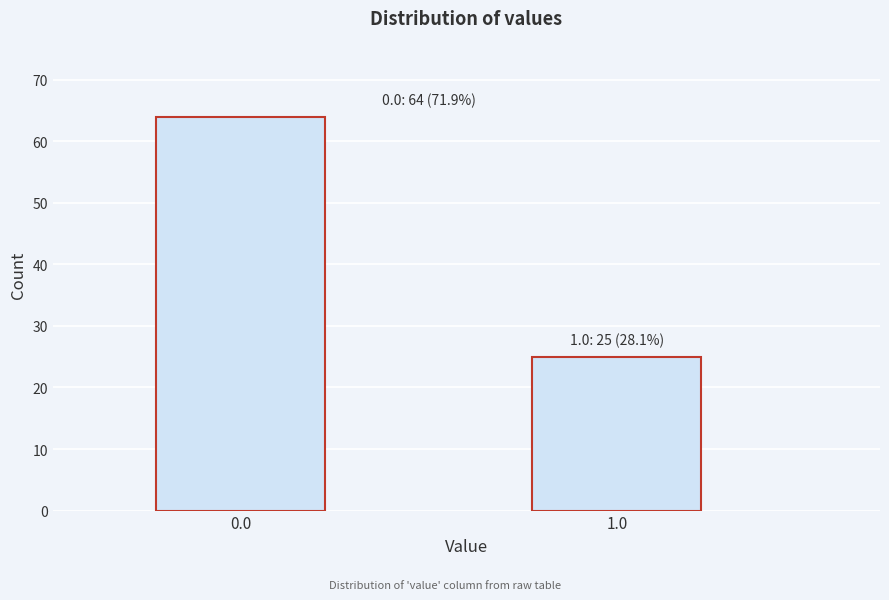

Reading right to left, list all the values displayed in this chart.

25	64